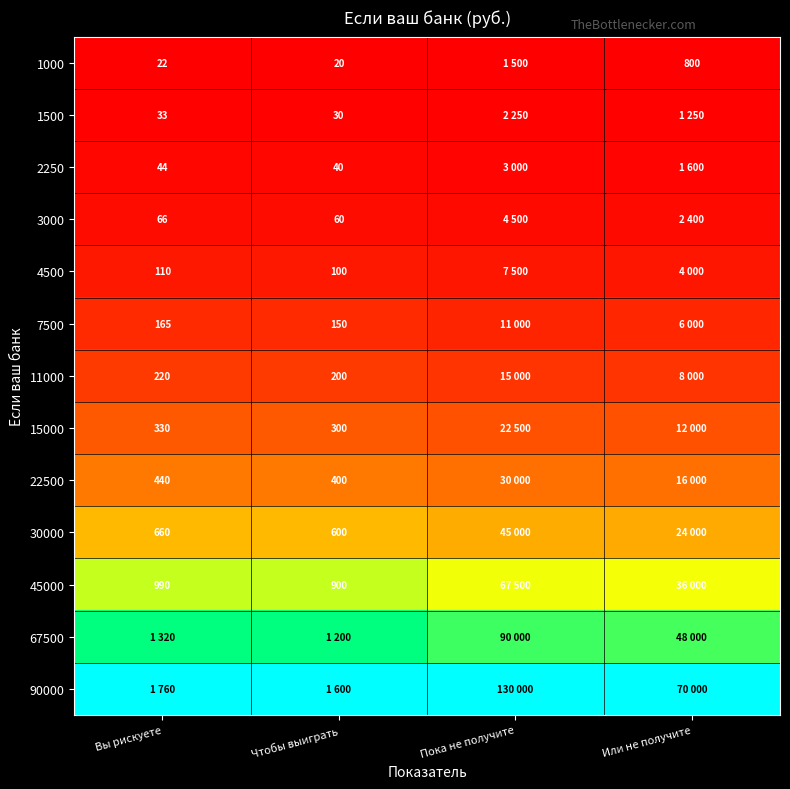

Is the value of 1000 at Чтобы выиграть greater than the value of 22500 at Чтобы выиграть?

No